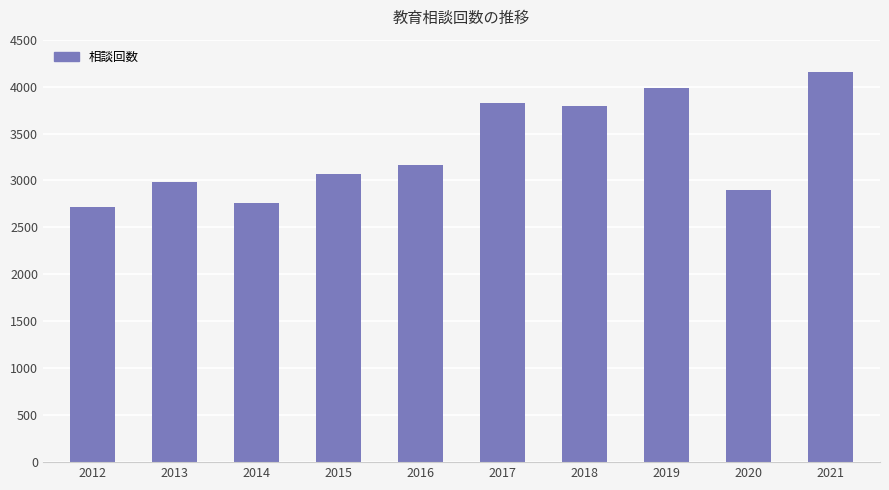

What is the value of the 3rd bar from the left?

2765